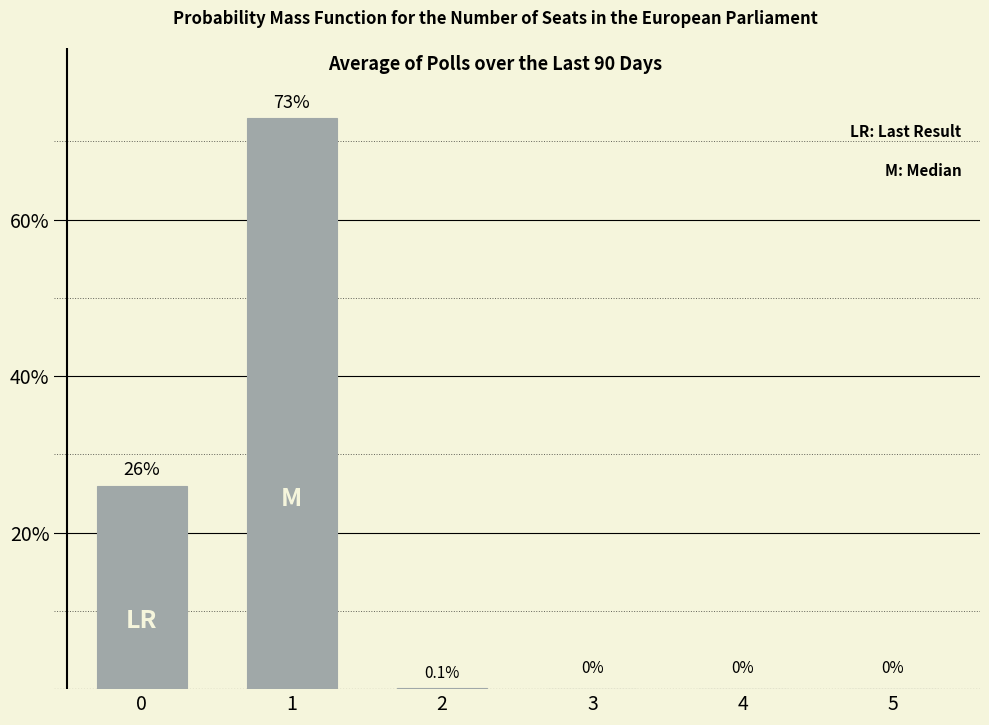

Reading left to right, transcribe all the data shown in this chart.

0=26.0	1=73.0	2=0.1	3=0.0	4=0.0	5=0.0